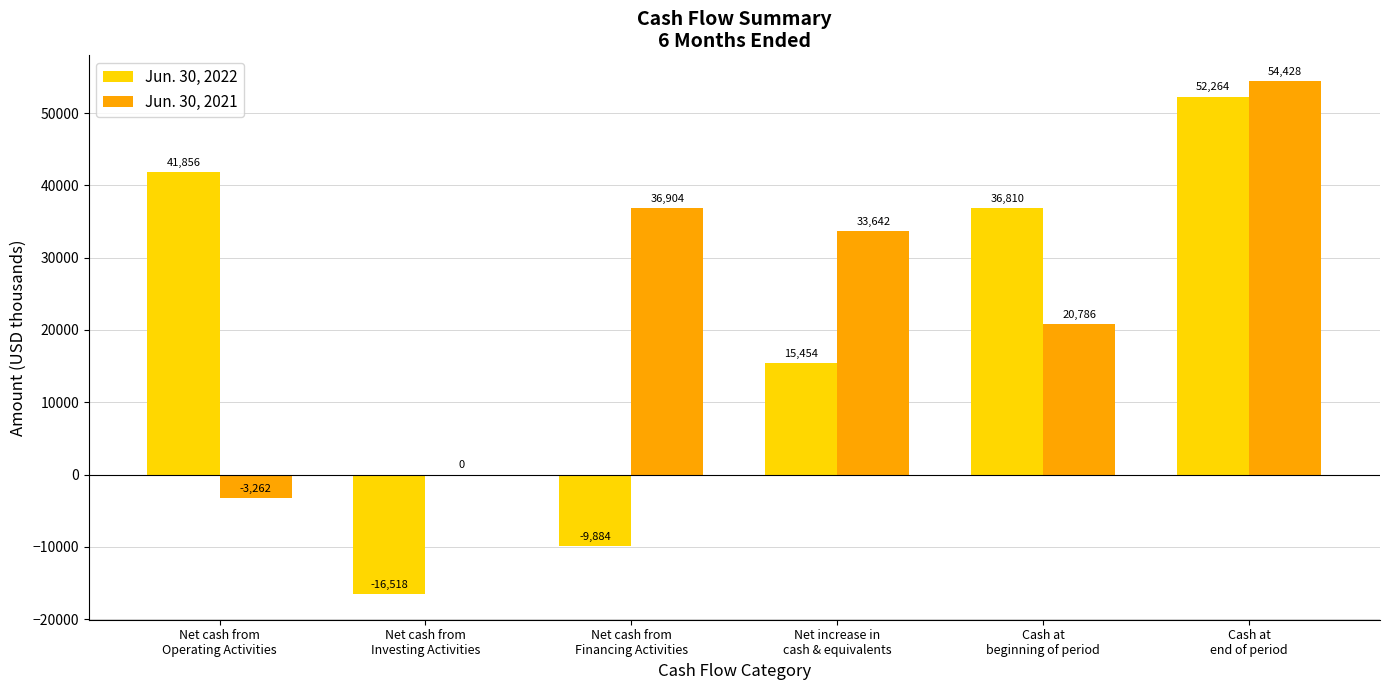

Which series has the largest total across all categories?

Jun. 30, 2021